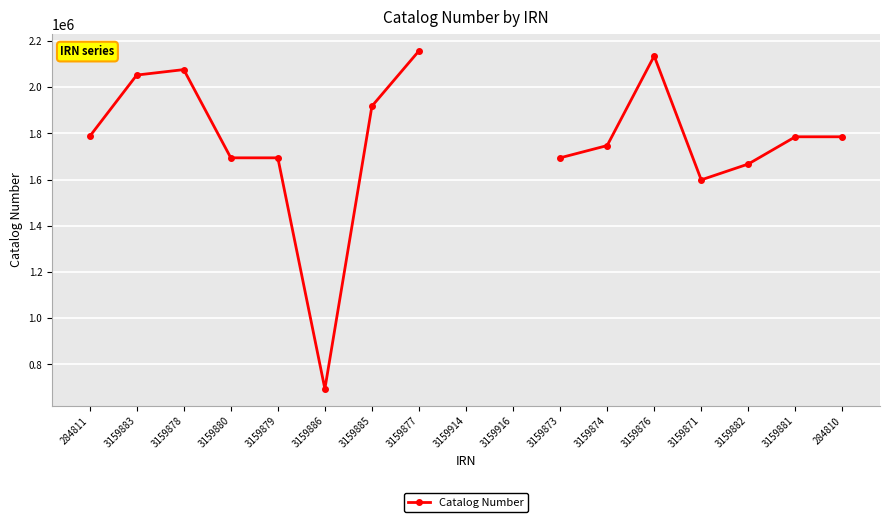

What is the smallest value displayed?

693953.0